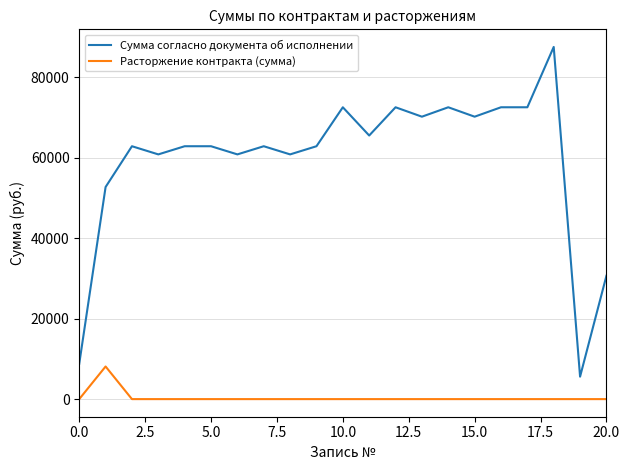

What is the greatest value displayed?

87552.4